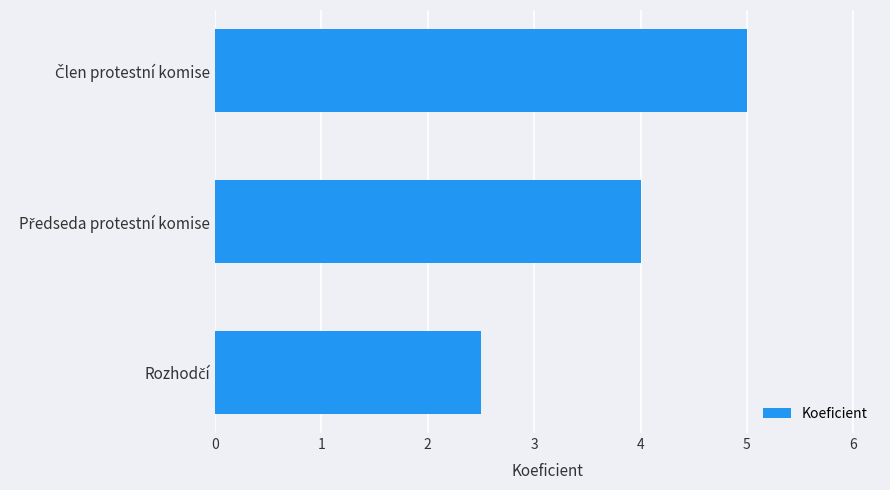

What is the smallest value displayed?

2.5